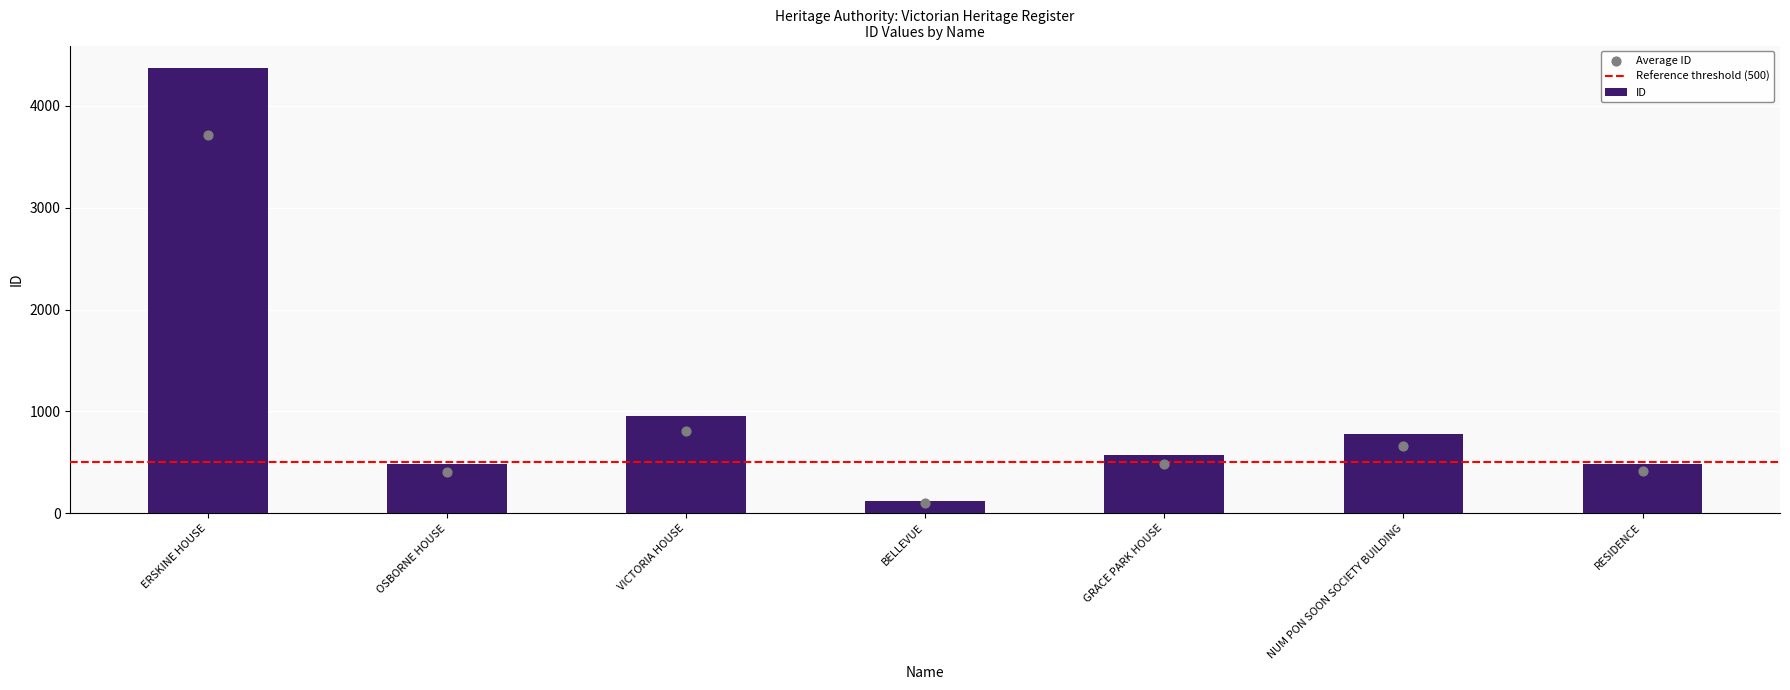

What is the change in value from ERSKINE HOUSE to VICTORIA HOUSE?

-3422